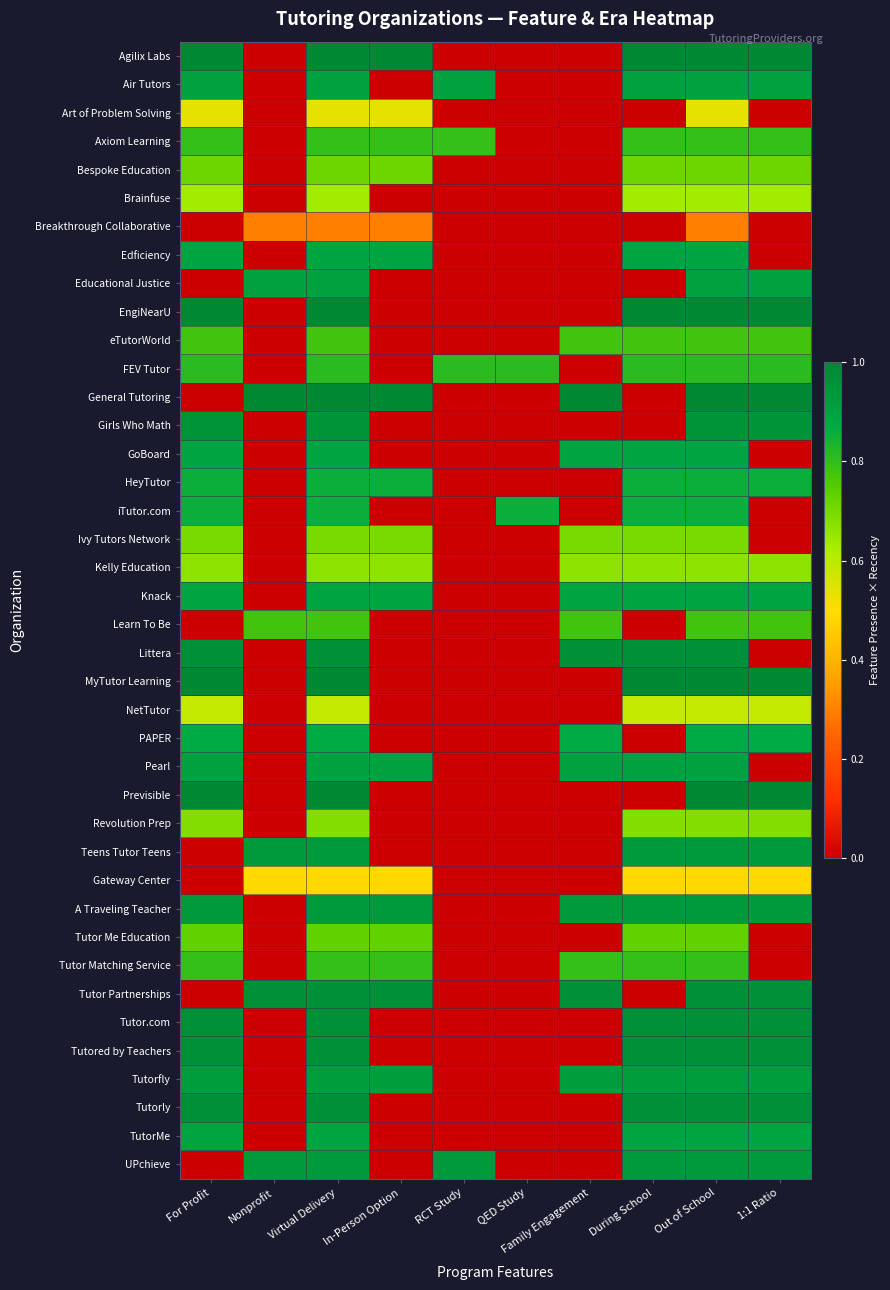

What is the total value across all series at Nonprofit?

6.3